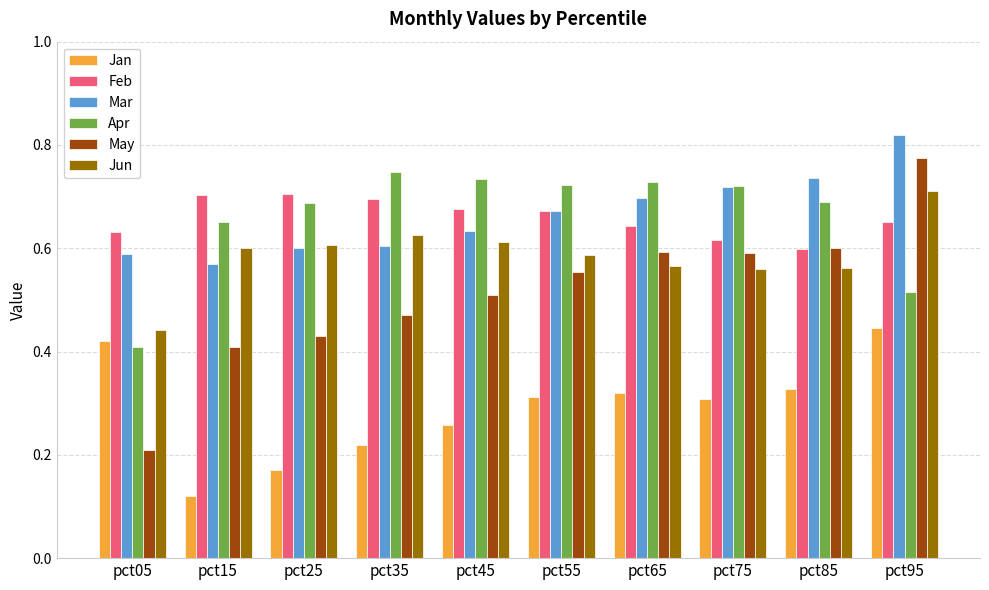

Which series has the widest spread of values?

May